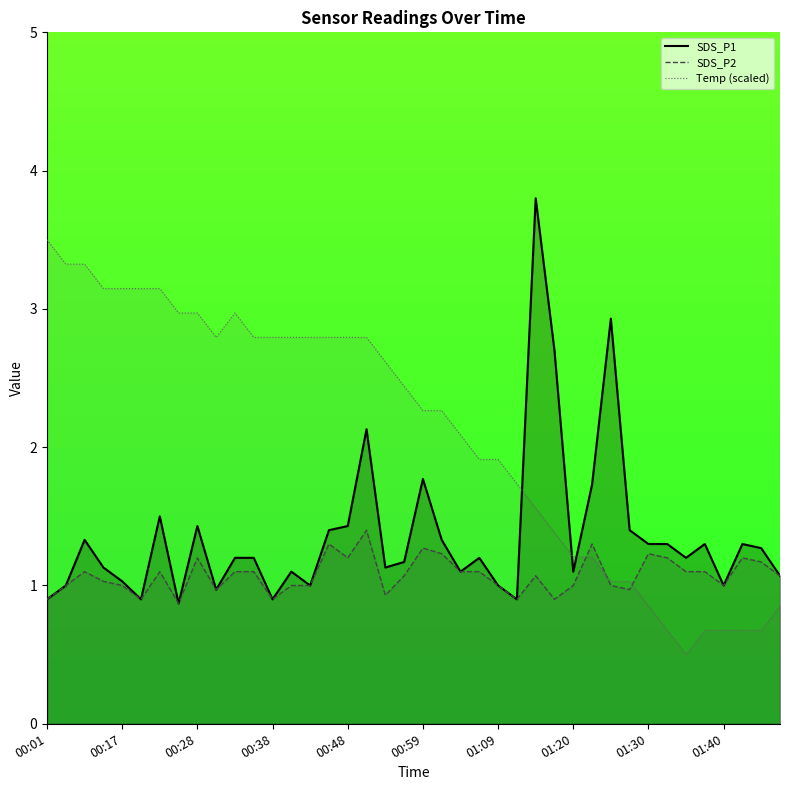

True or false: SDS_P1 and SDS_P2 intersect in this chart.

False